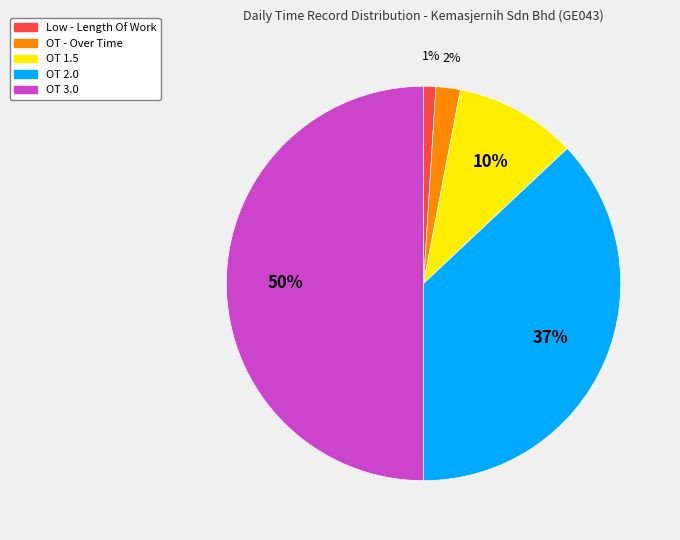

How many slices are in this pie chart?

5